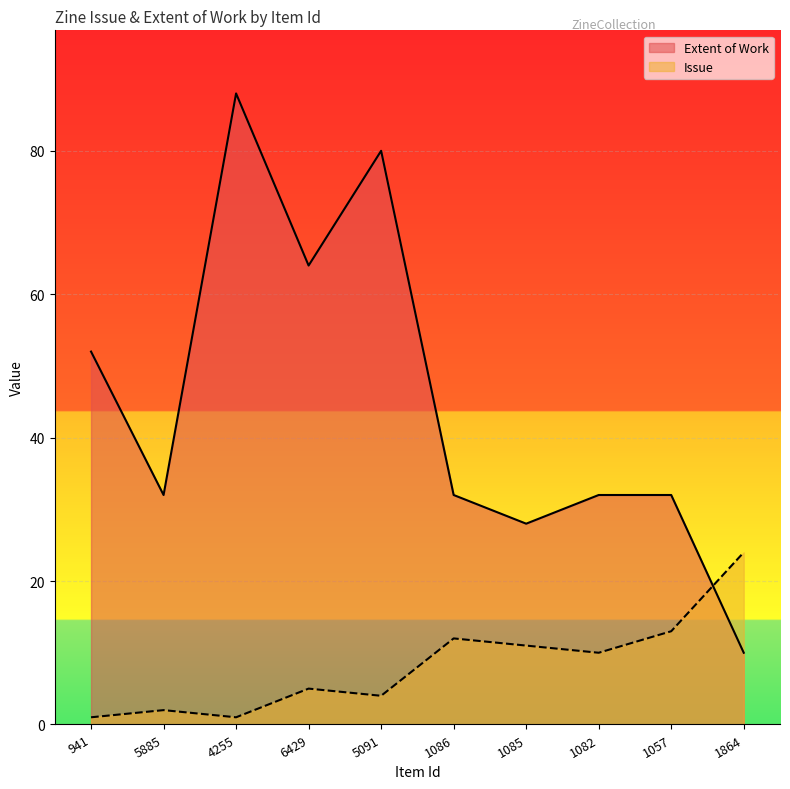

What is the difference between the second highest and minimum values in the Issue series?

12